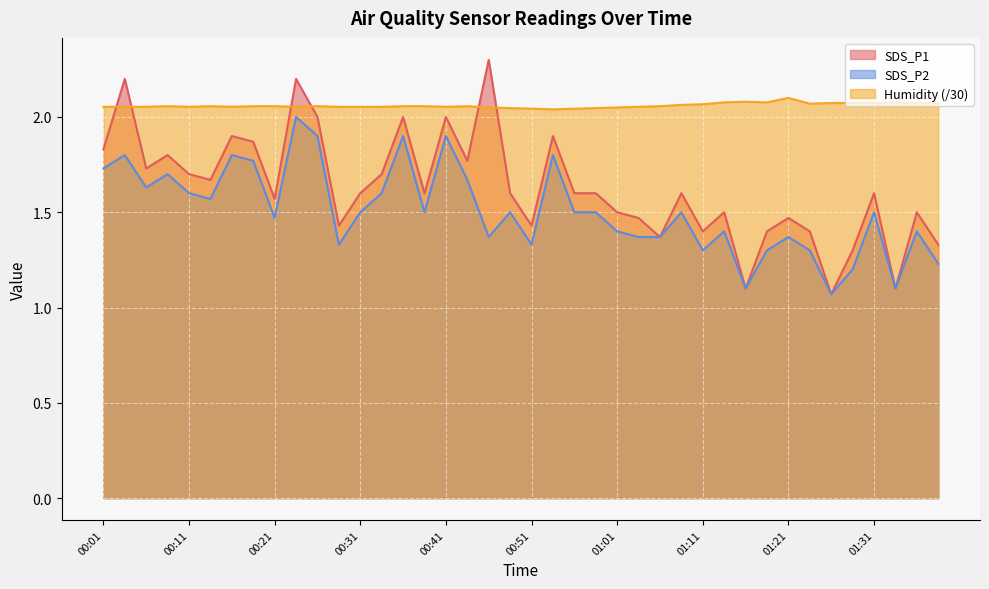

Where is the first local maximum for SDS_P1?

00:04